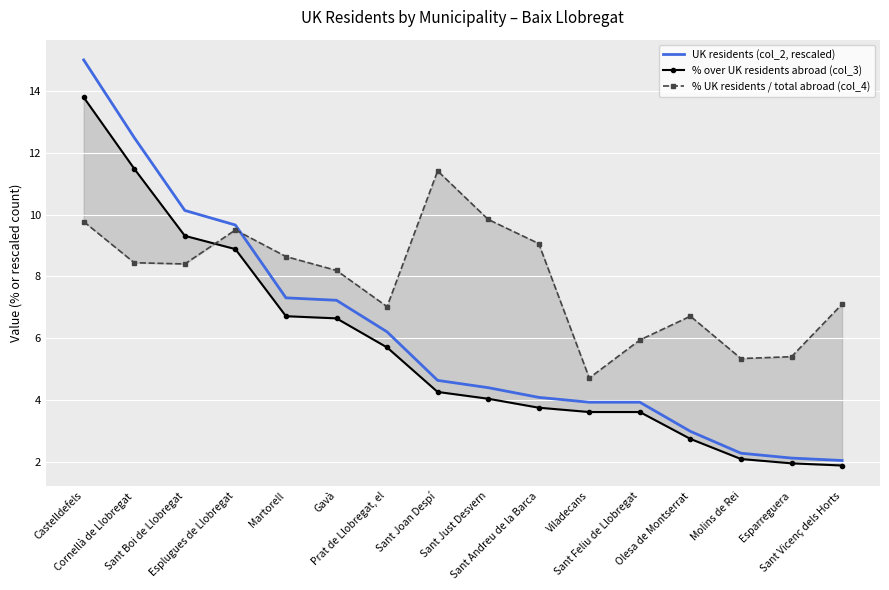

Which series has the largest range (max minus min)?

UK residents (col_2, rescaled)